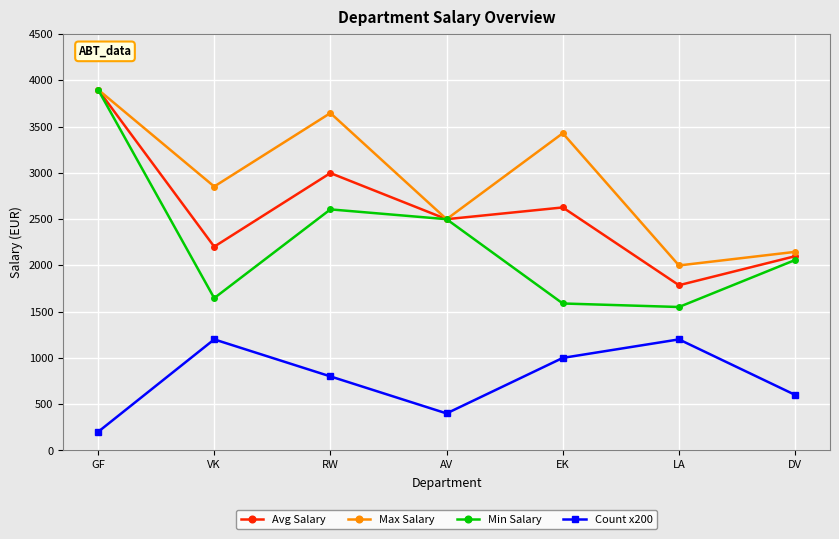

What is the spread (max minus min) of values at DV?

1546.0